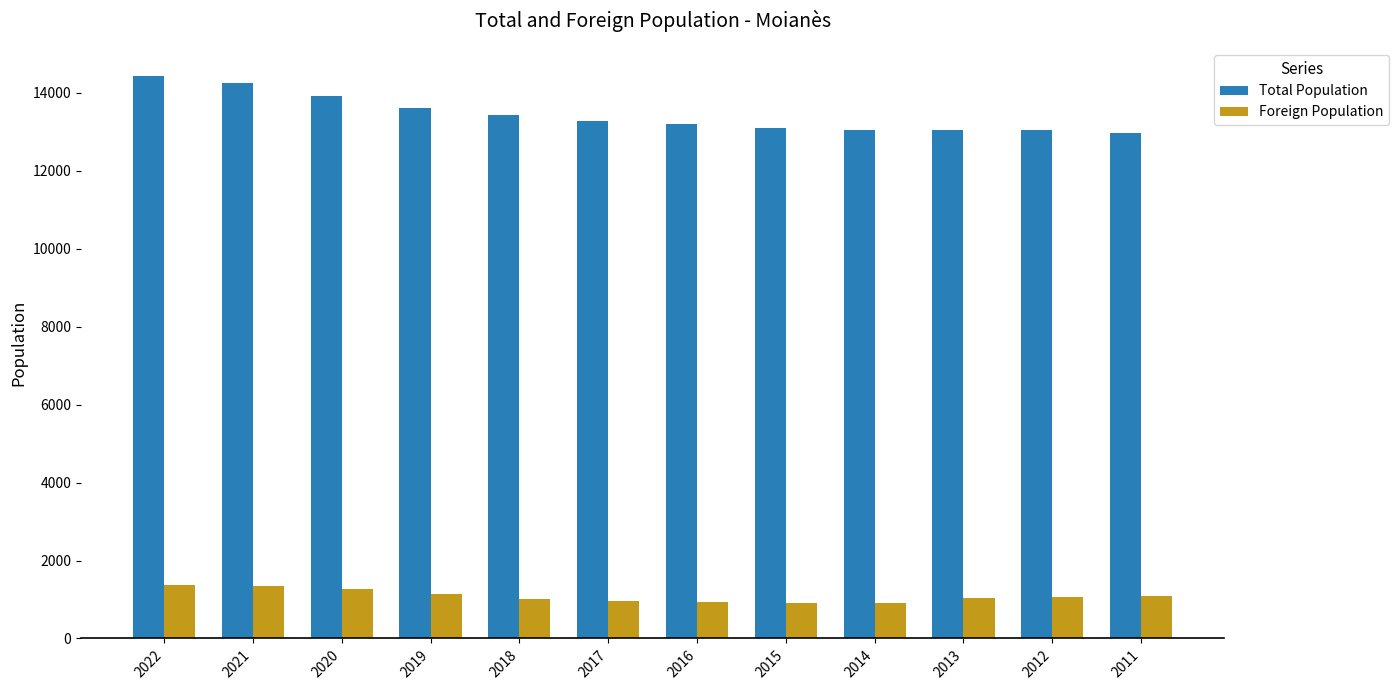

How many values in the Total Population series are below 13279?

6